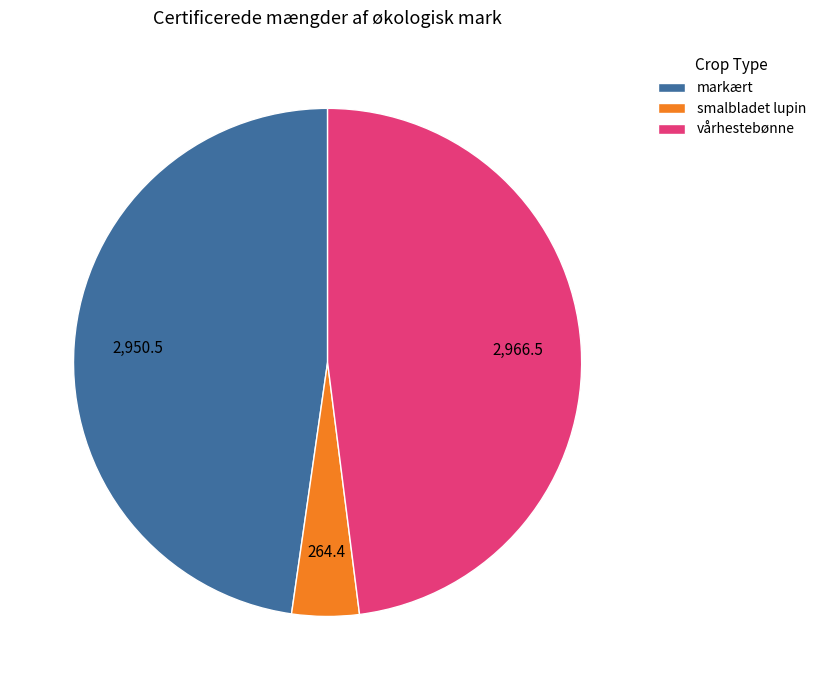

Is it true that vårhestebønne is 48% of the pie?

True